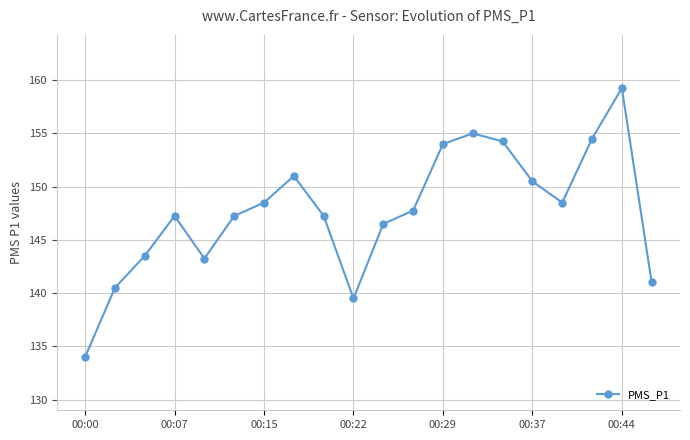

What is the smallest value displayed?

134.0